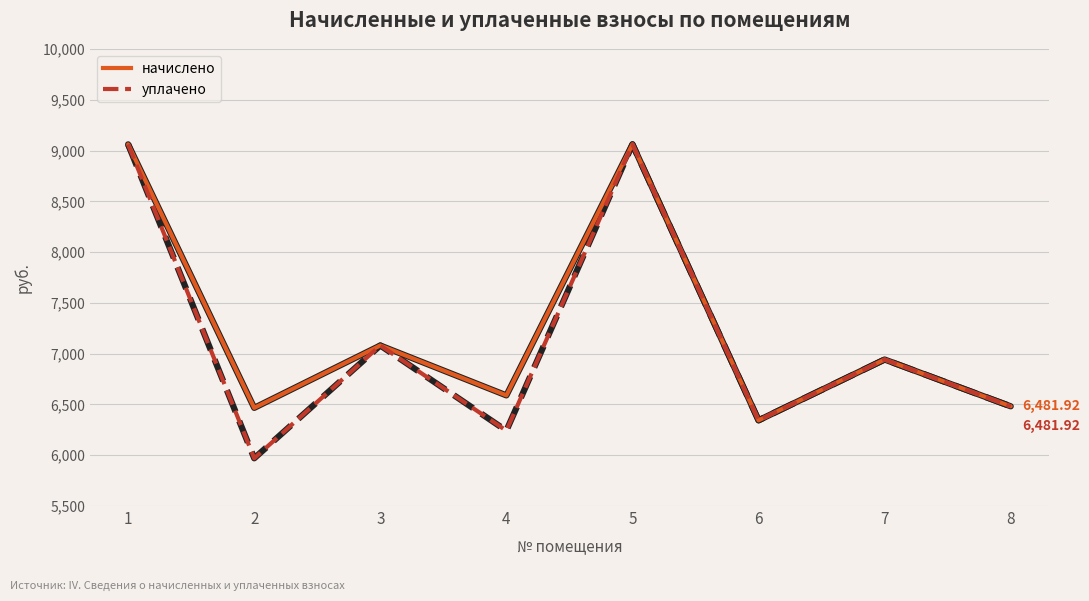

Is the value of уплачено at 3 greater than the value of начислено at 2?

Yes